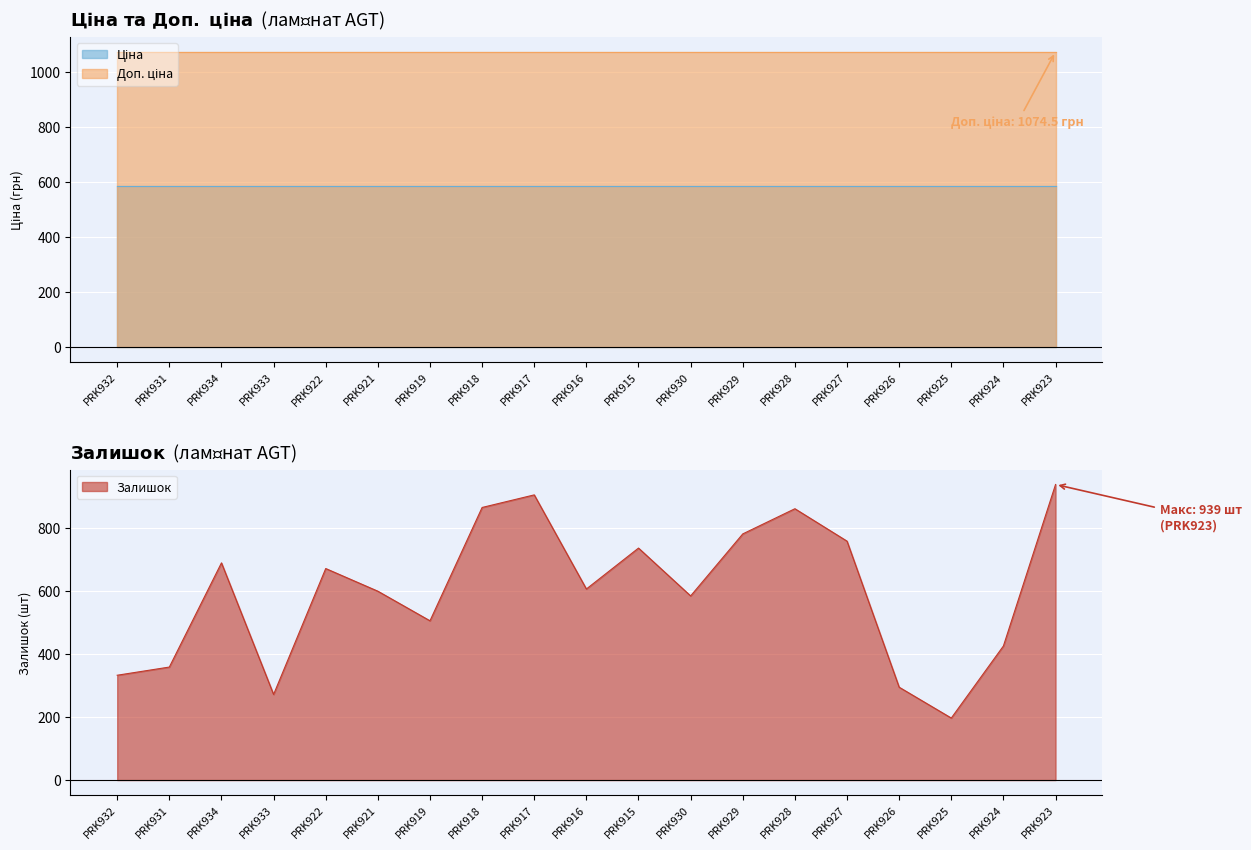

What is the difference between the highest and lowest values at PRK916?

488.5